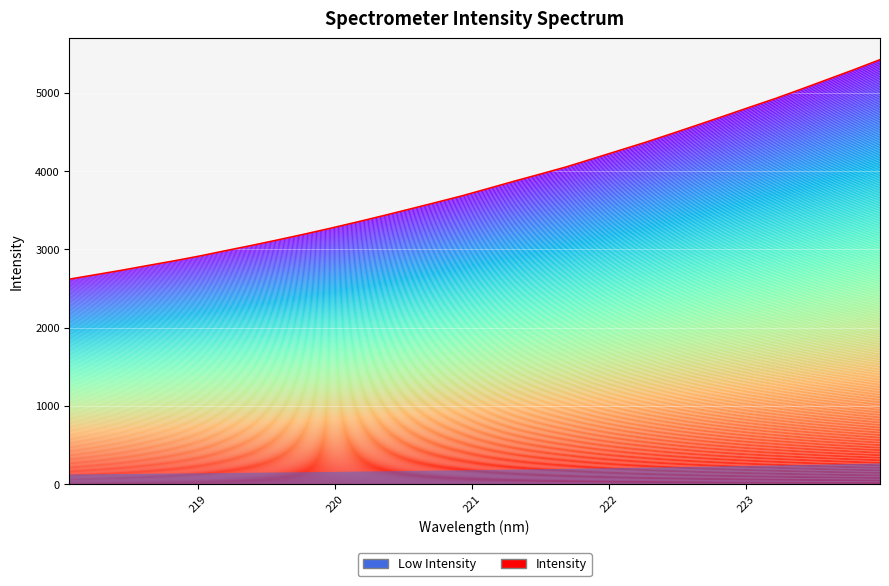

Reading left to right, what are all the values shown in this chart?

2620.3	2677.2	2734.2	2794.8	2854.2	2917.6	2986.5	3053.8	3124.5	3197.2	3272.7	3351.2	3432.0	3515.3	3599.4	3684.8	3778.0	3872.1	3963.2	4055.5	4159.0	4262.9	4367.0	4476.8	4588.8	4701.8	4816.5	4929.4	5050.3	5173.6	5297.1	5425.3